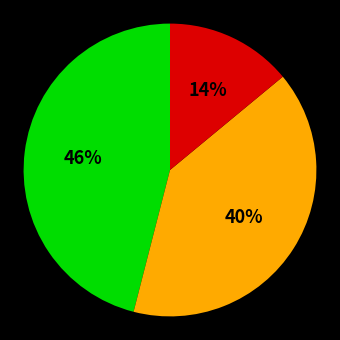

To the nearest percent, what is the average slice percentage?

33%